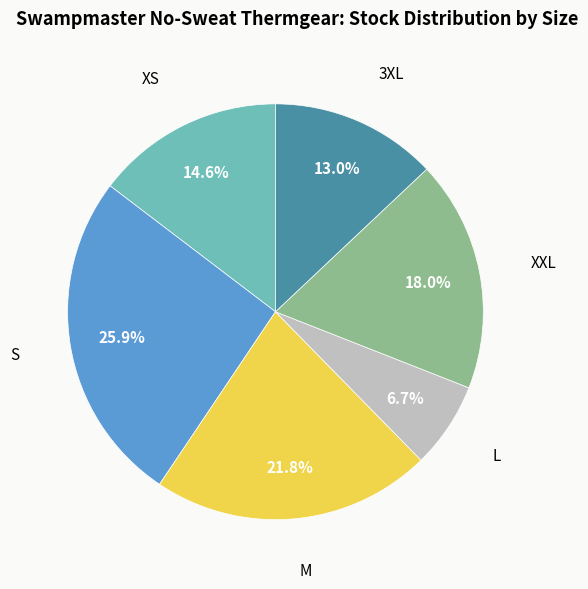

Which category has the biggest portion of the pie?

S